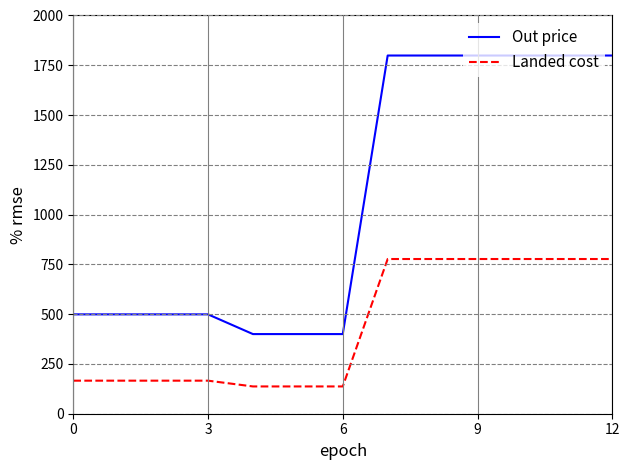

Which series has the widest spread of values?

Out price